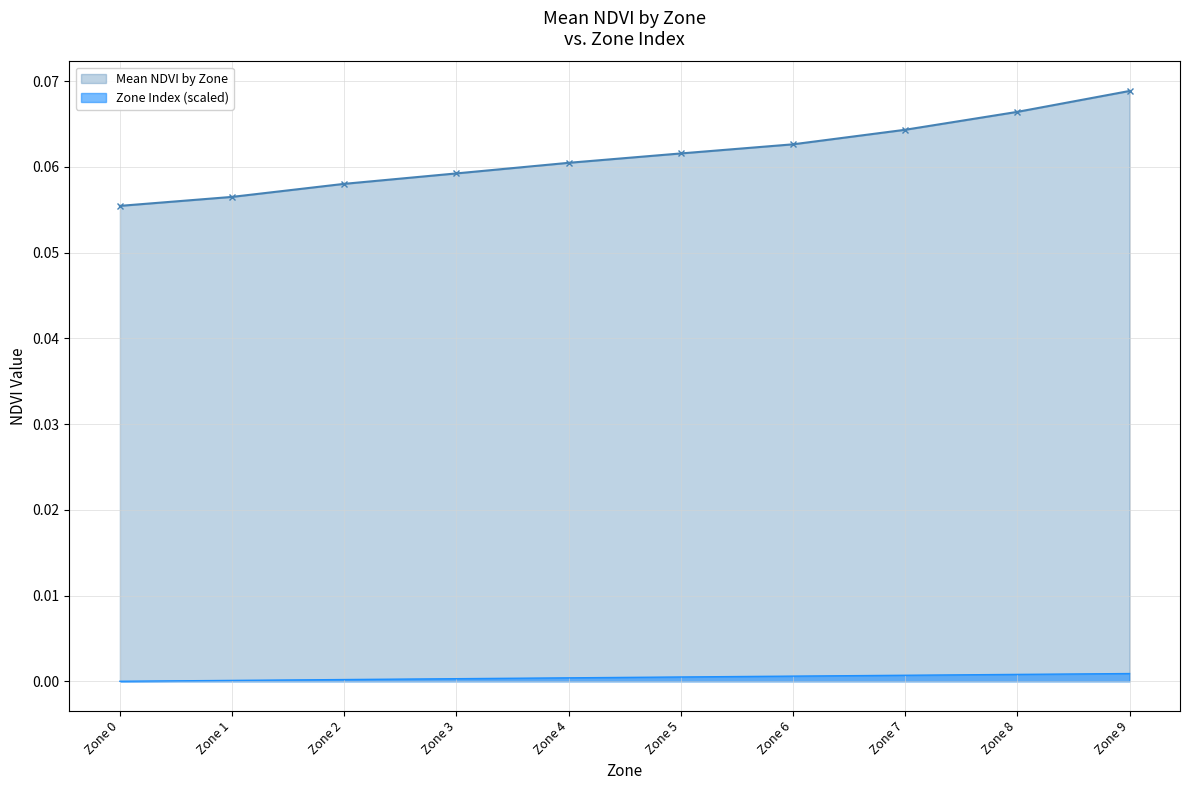

The Zone (scaled) series shows 0.0 at Zone 6. True or false?

True